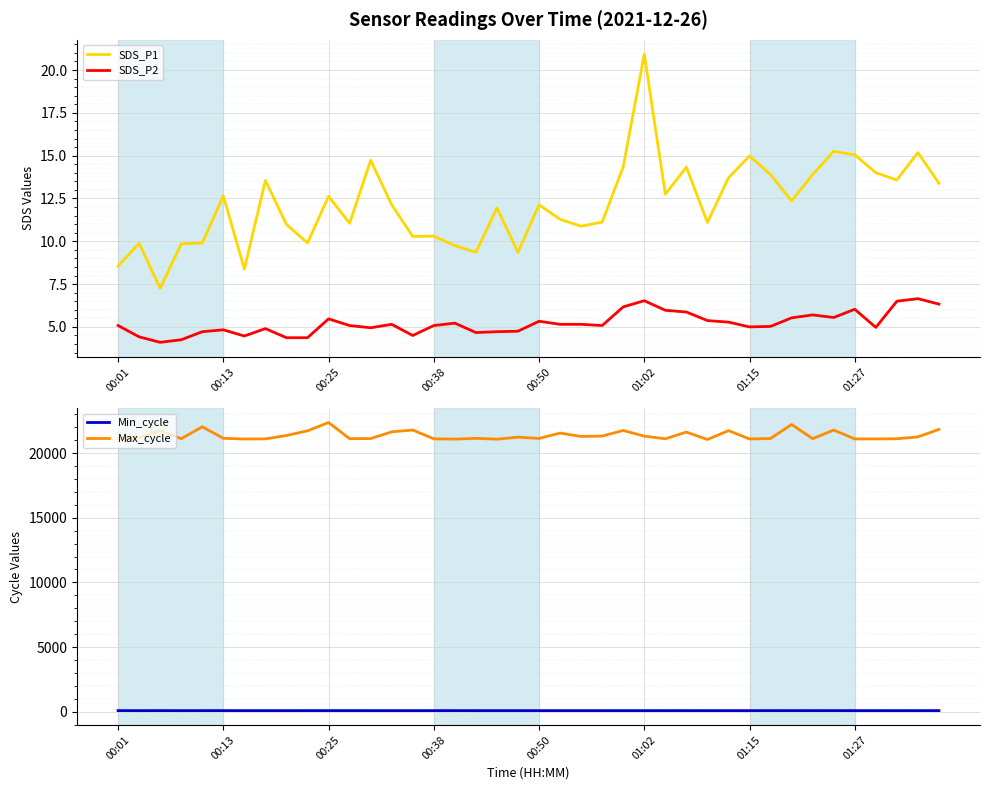

True or false: Max_cycle and Min_cycle intersect in this chart.

False